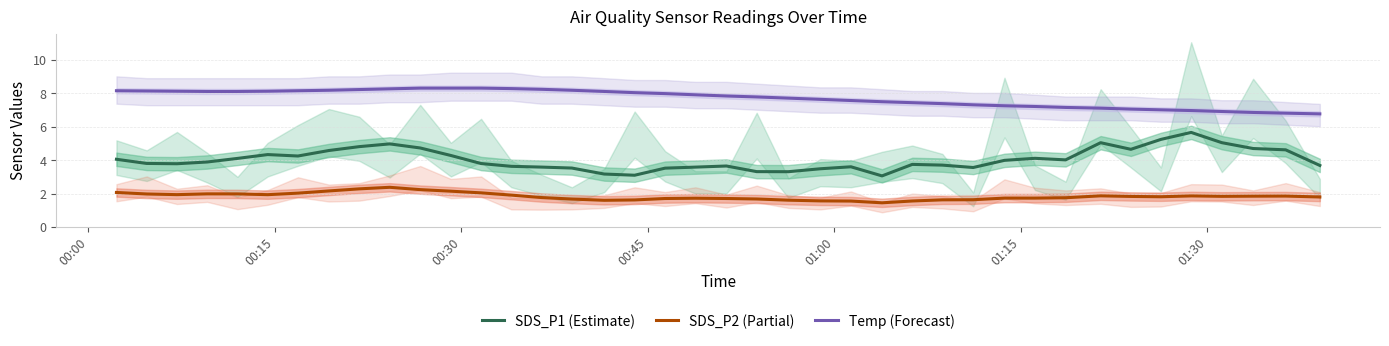

What is the minimum value shown in the chart?

1.4